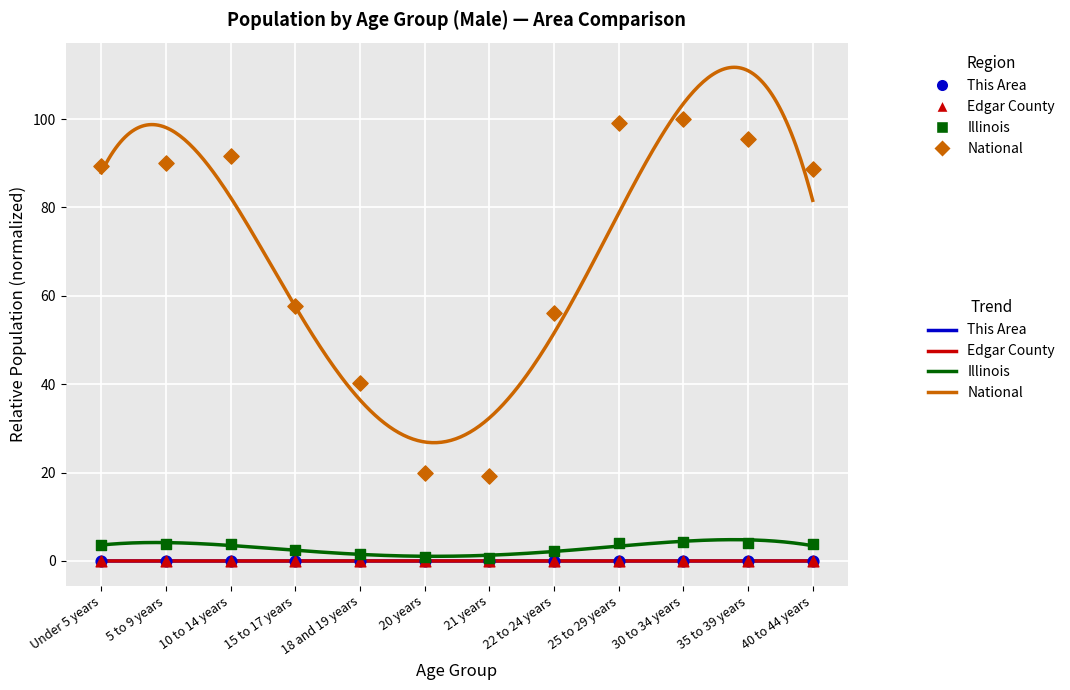

What are all the series names shown in the legend?

This Area, Edgar County, Illinois, National